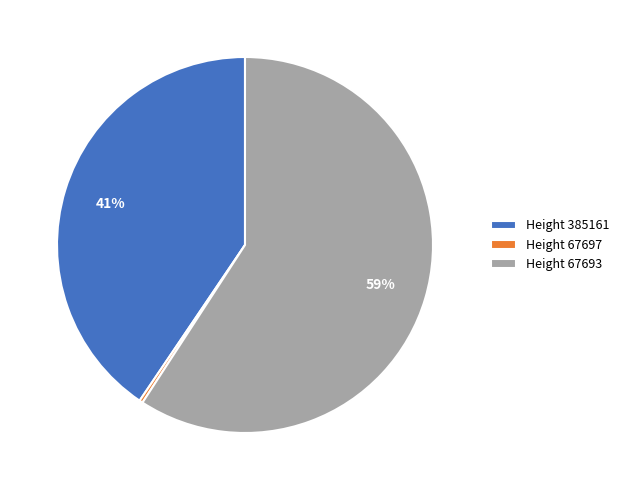

What percentage is the Height 67693 slice, to the nearest percent?

59%